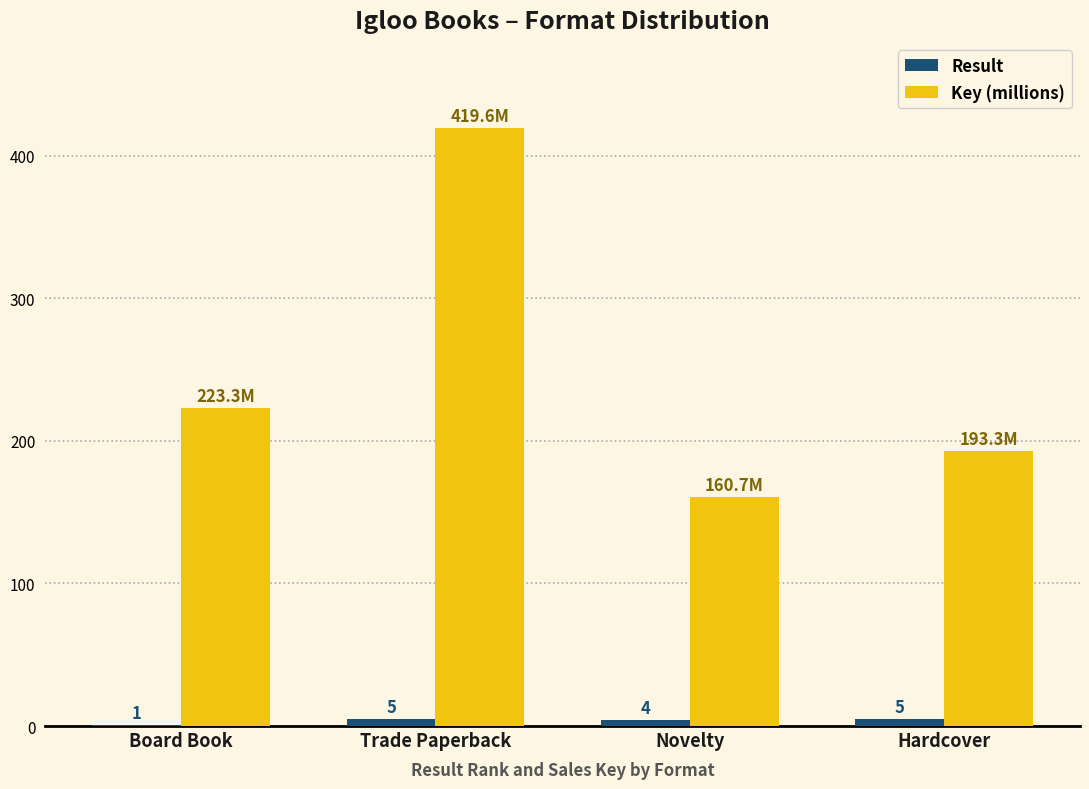

At which label is Result closest to 3?

Novelty